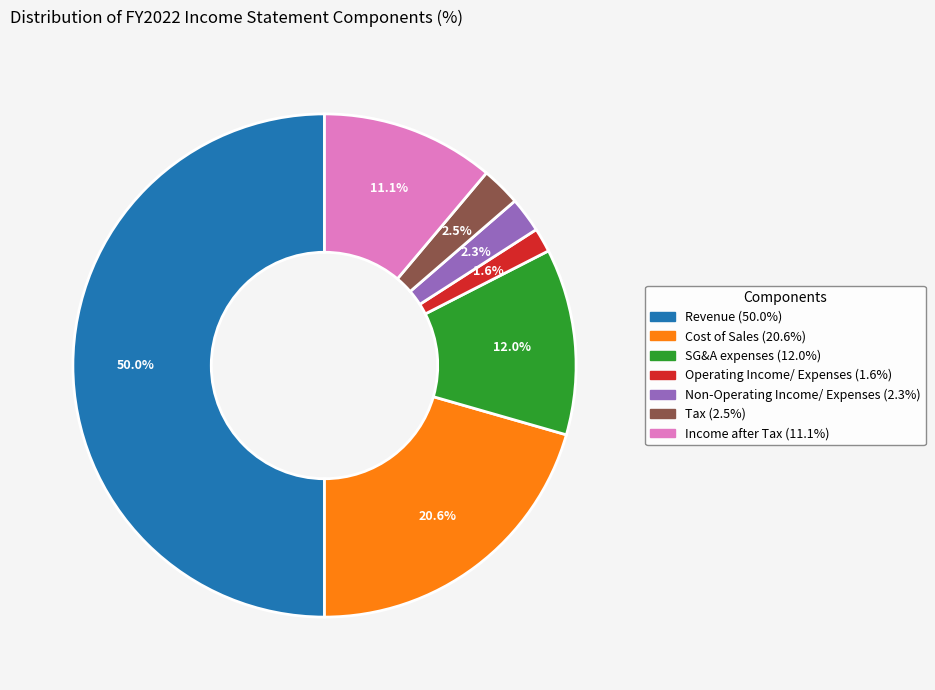

Between Cost of Sales and Tax, which is larger?

Cost of Sales